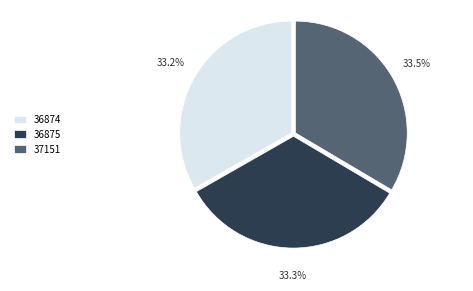

Approximately how many times larger is the value at 37151 compared to 36874?

1.0